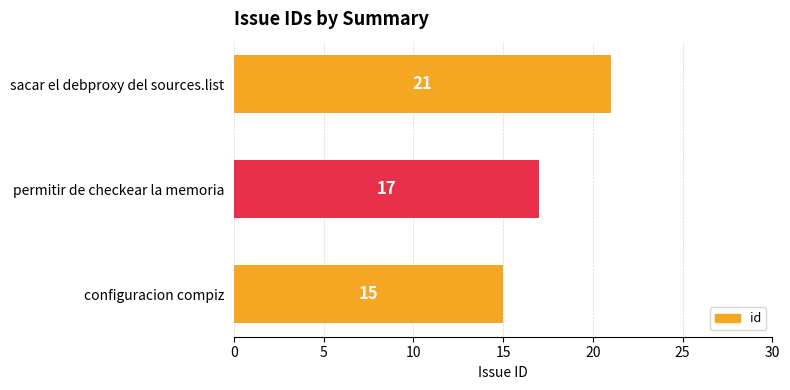

Reading bottom to top, what are all the values shown in this chart?

configuracion compiz=15	permitir de checkear la memoria=17	sacar el debproxy del sources.list=21